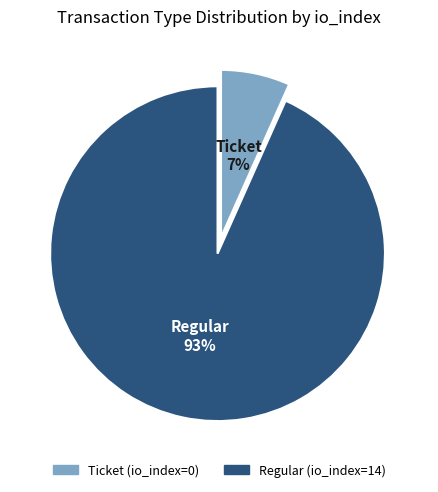

To the nearest percent, what is the average slice percentage?

50%